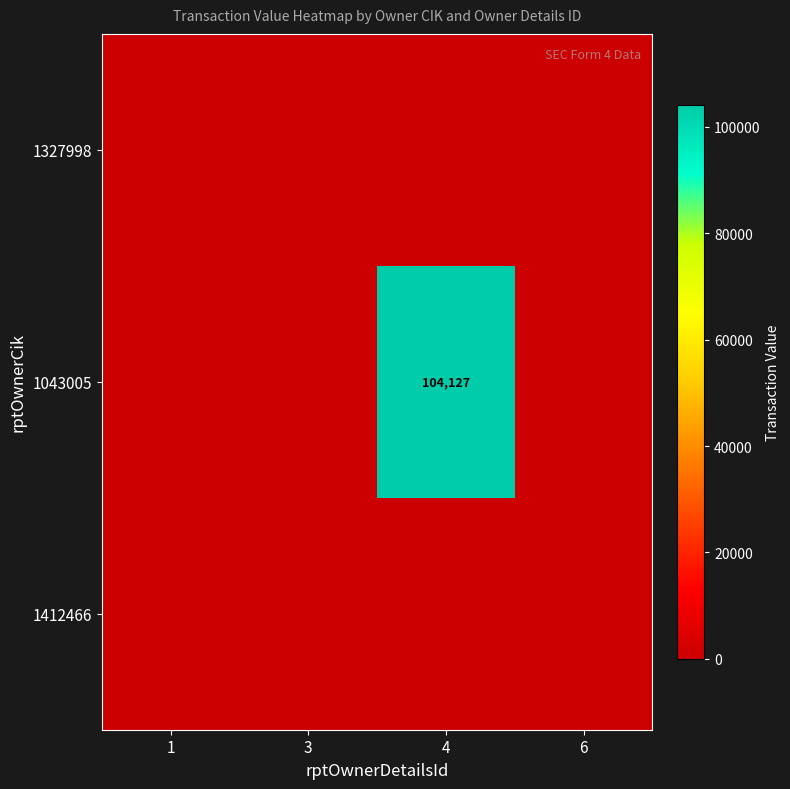

The 1043005 series shows 140630 at 4. True or false?

False